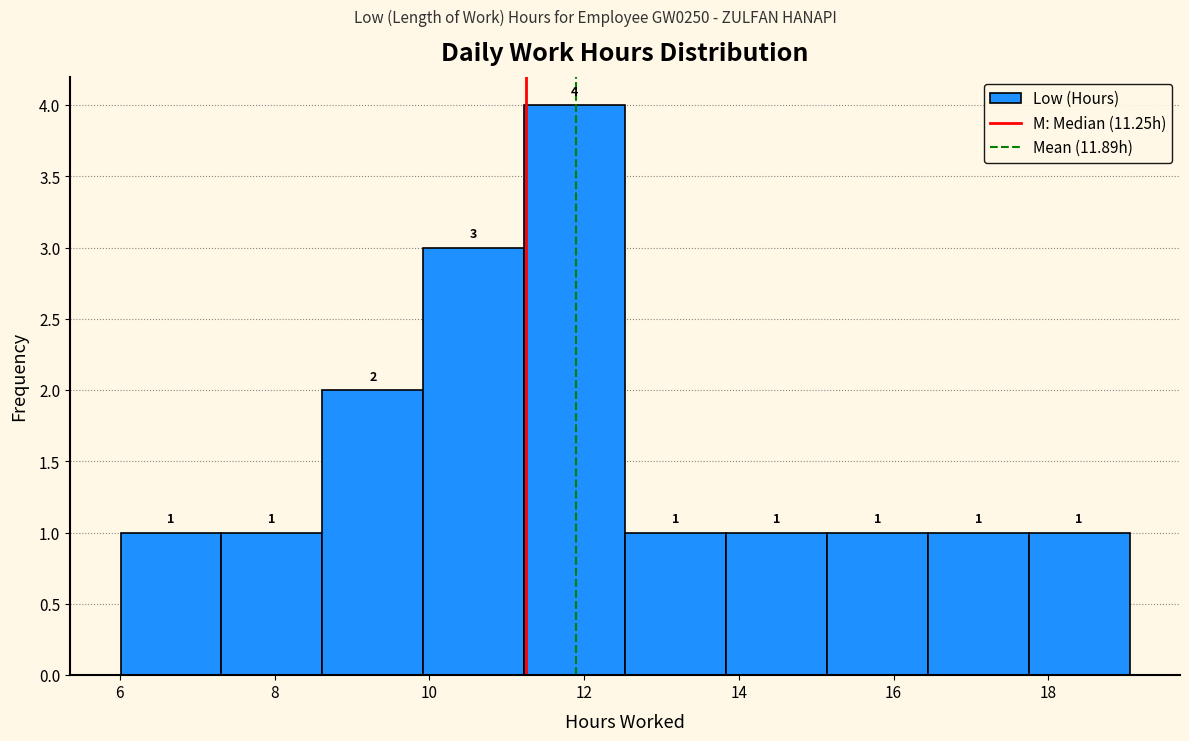

What is the height of the bar covering 11.2 to 12.6 on the x-axis? The bar edges are not printed on the chart, so give them approximately, as read against the axis.

4